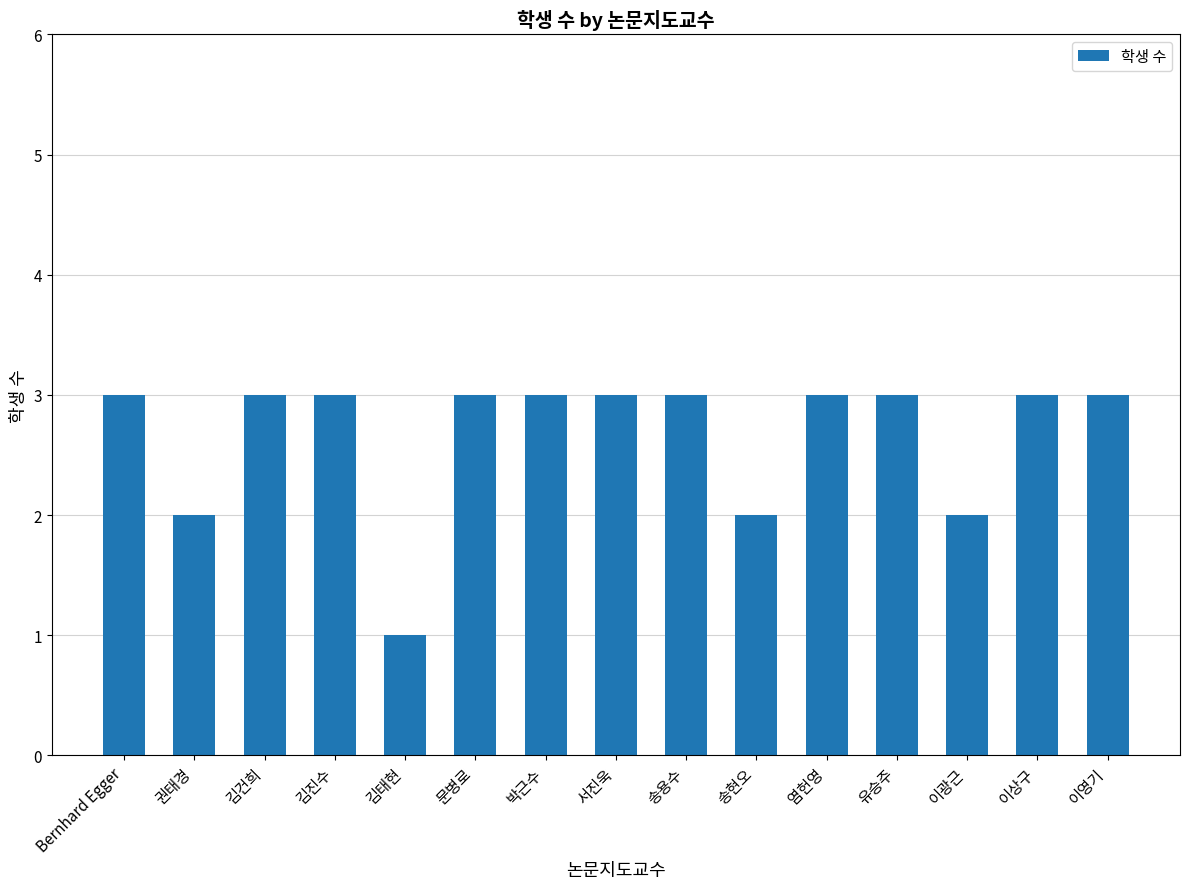

The chart shows a value of 3 at 송용수. True or false?

True